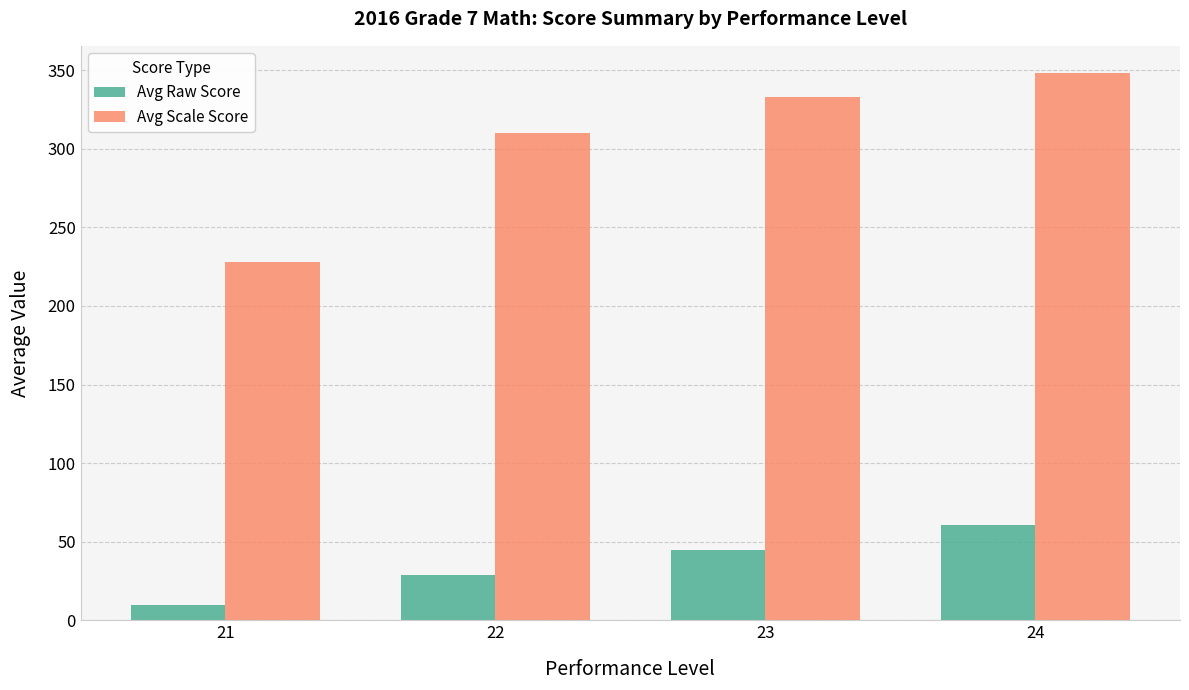

What is the average value of the Avg Raw Score series?

36